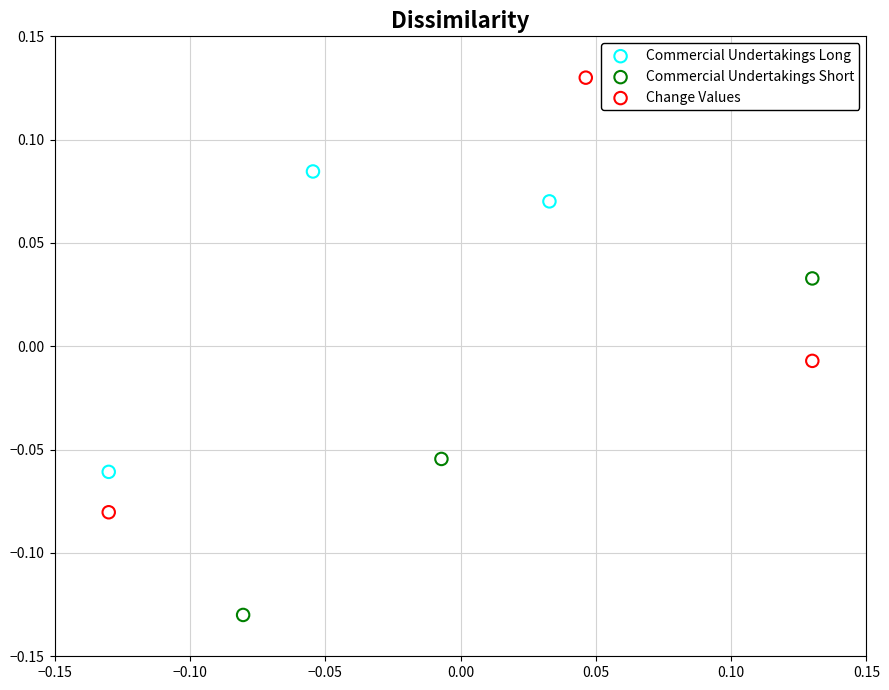

Which series has the largest Y range (max minus min)?

Change Values